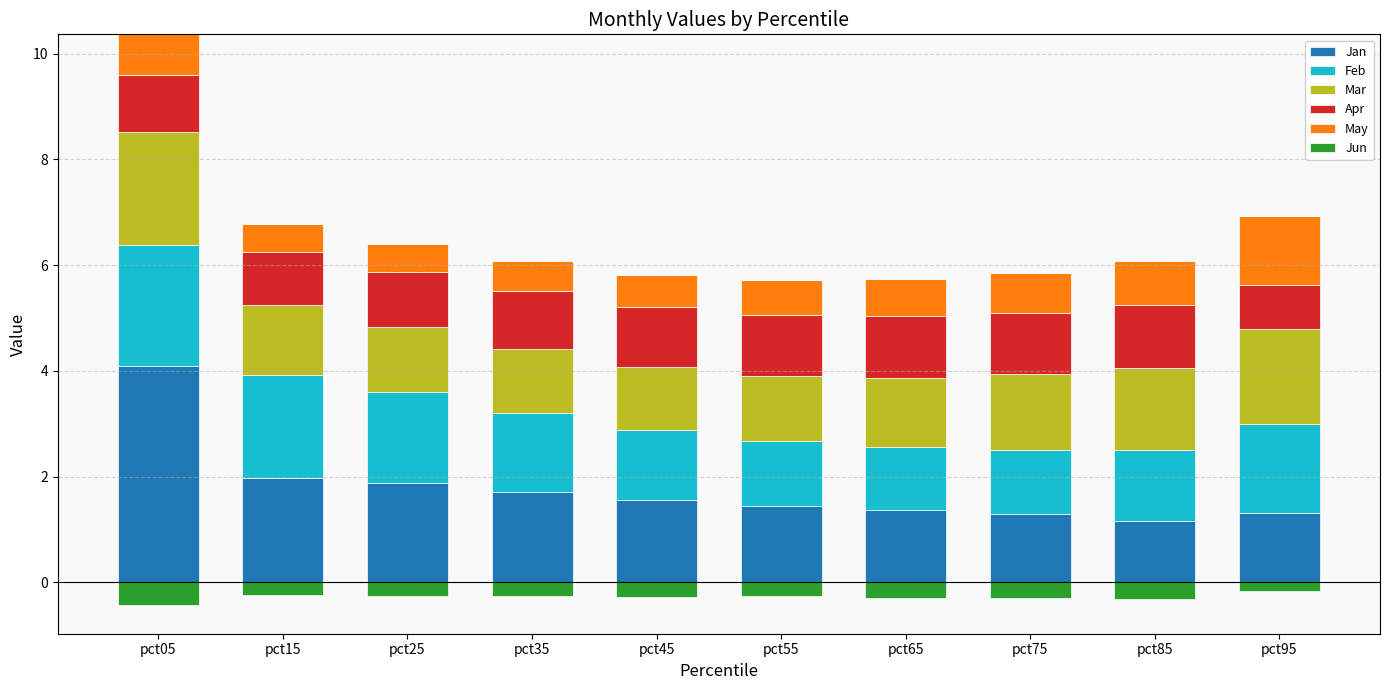

How many bars are there in each group?

6